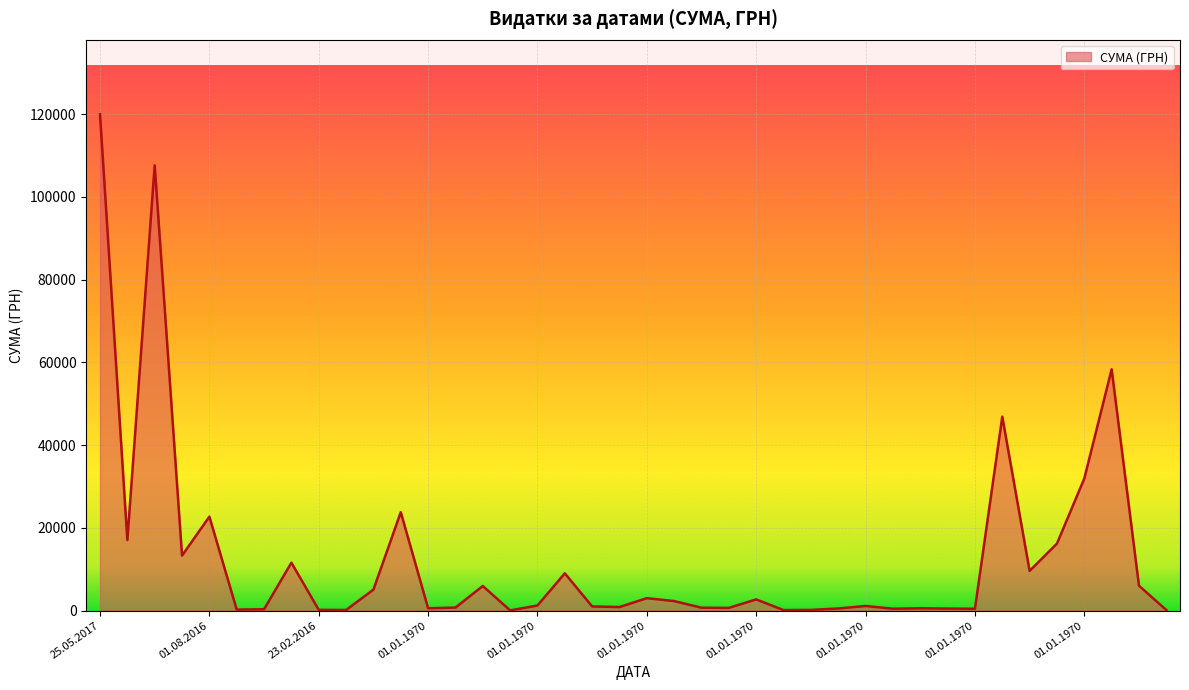

What is the greatest value displayed?

120000.0